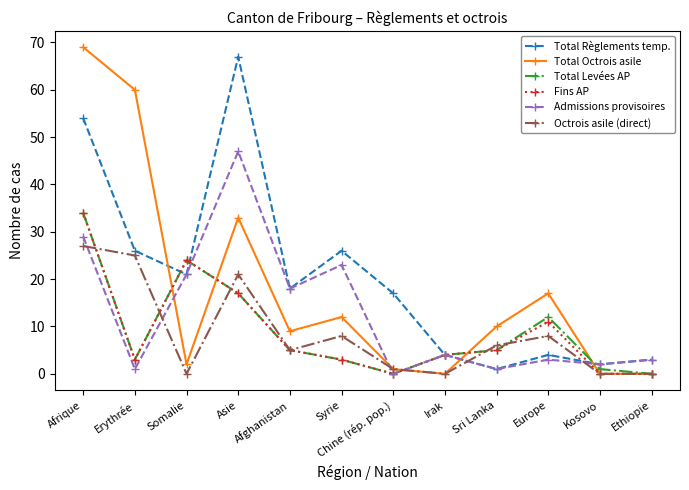

How many times do Total Règlements temp. and Octrois asile (direct) cross each other?

2